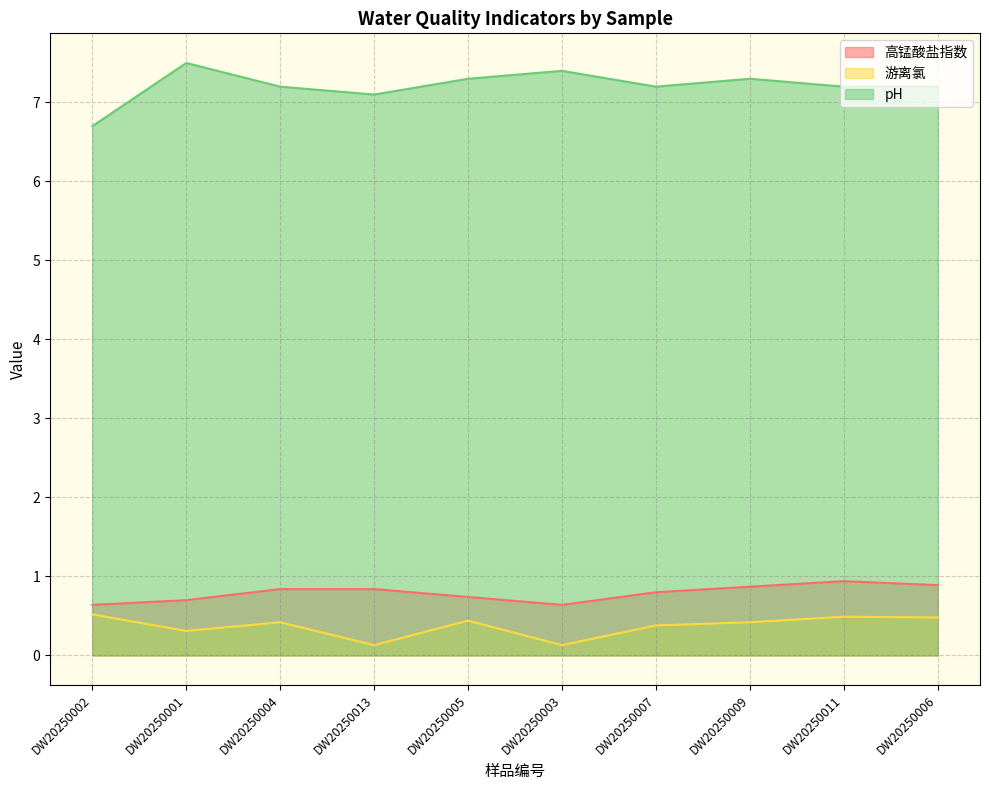

What is the greatest value displayed?

7.5